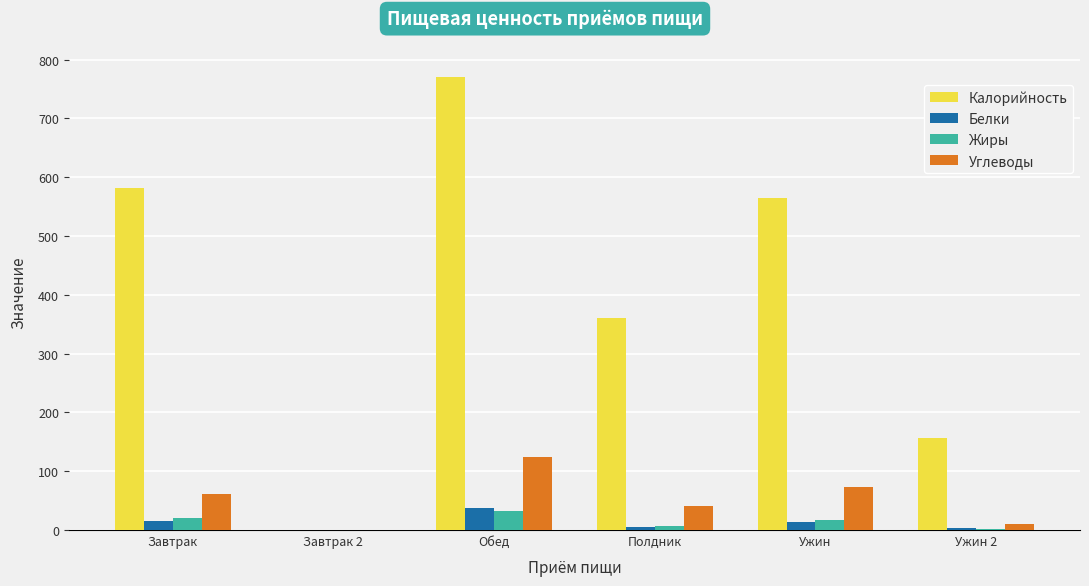

The value of Углеводы at Завтрак 2 is 0.0. True or false?

True